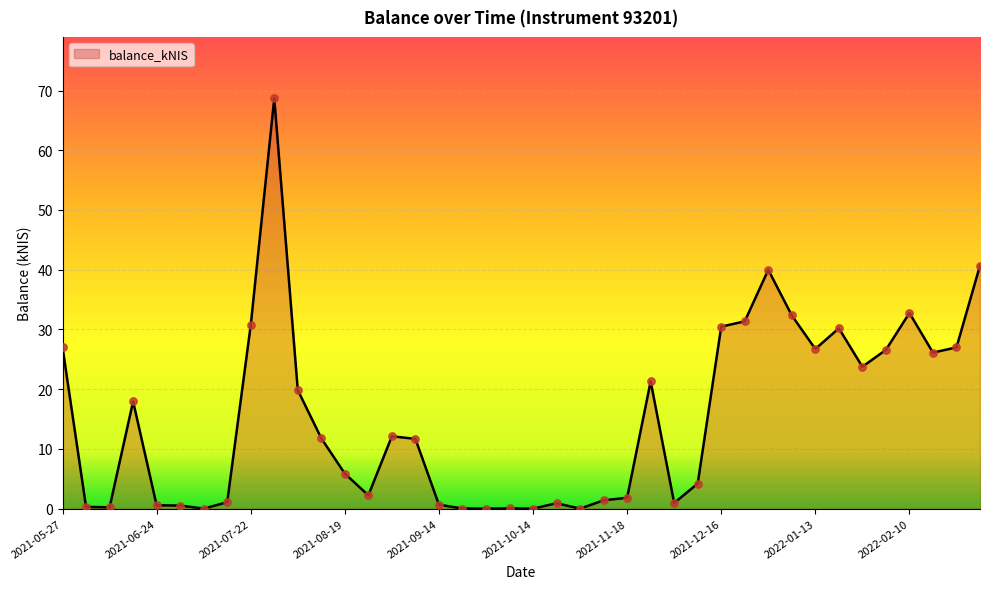

What is the greatest value displayed?

68.7